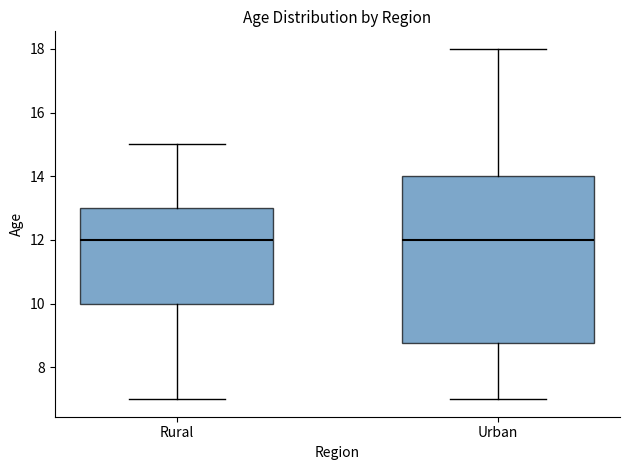

Reading left to right, transcribe this box plot: for each box, give where its median line is, the range the box spans, and where its two whiskers end, as read against the y-axis. The values are not printed on the chart, so give them approximately, as read against the axis.

Rural: median 12.0, box 10.0 to 13.0, whiskers 7.0 to 15.0
Urban: median 12.0, box 8.8 to 14.0, whiskers 7.0 to 18.0